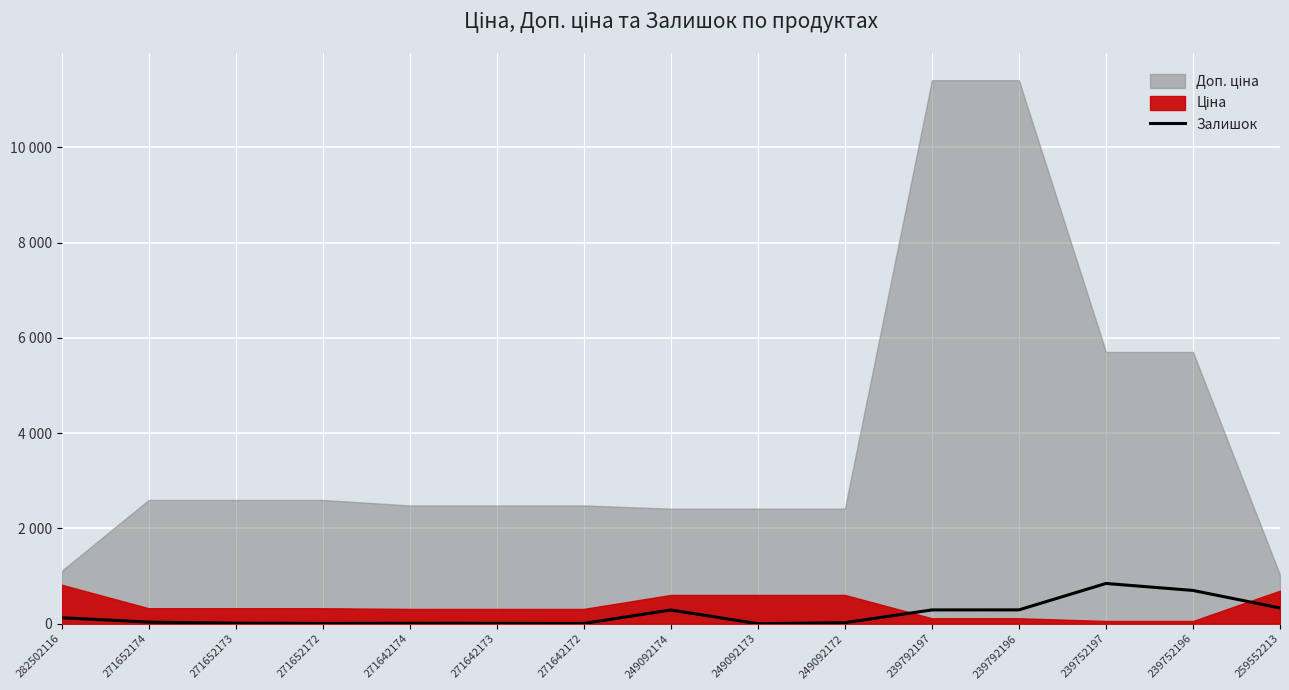

Count the number of values greater than 33.

7